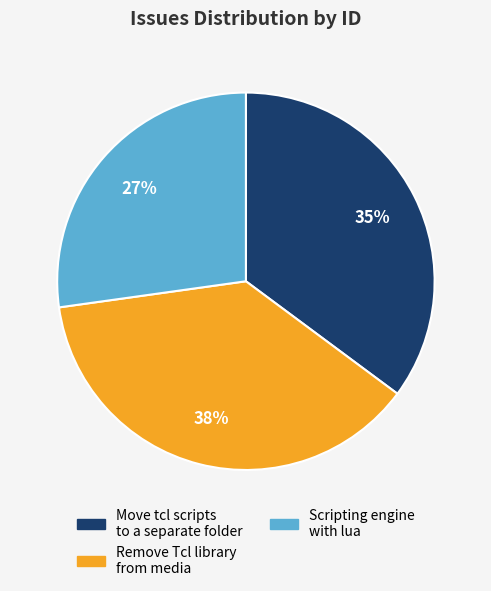

Do Move tcl scripts to a separate folder and Scripting engine with lua together represent more than half of the pie?

Yes